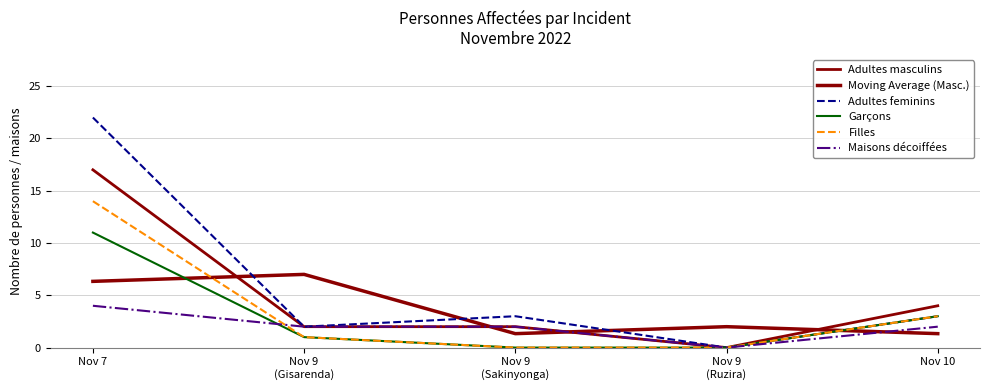

How many series are shown in this chart?

6